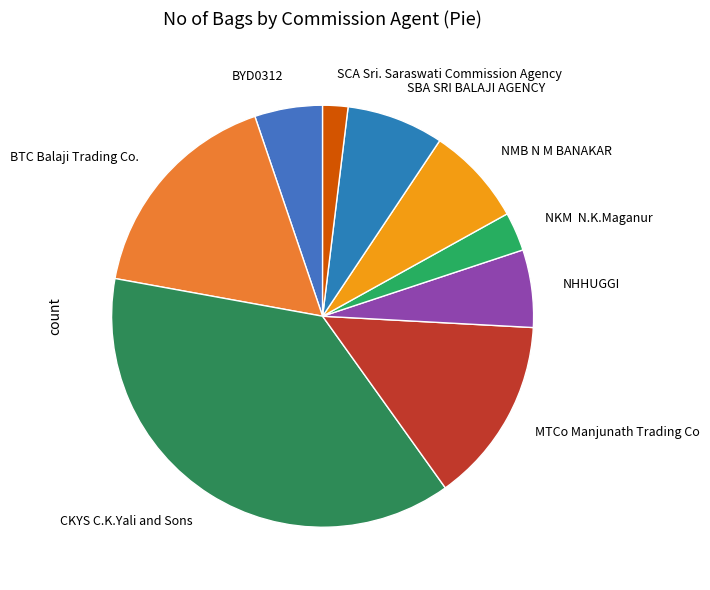

Which category has the smallest portion of the pie?

SCA Sri. Saraswati Commission Agency